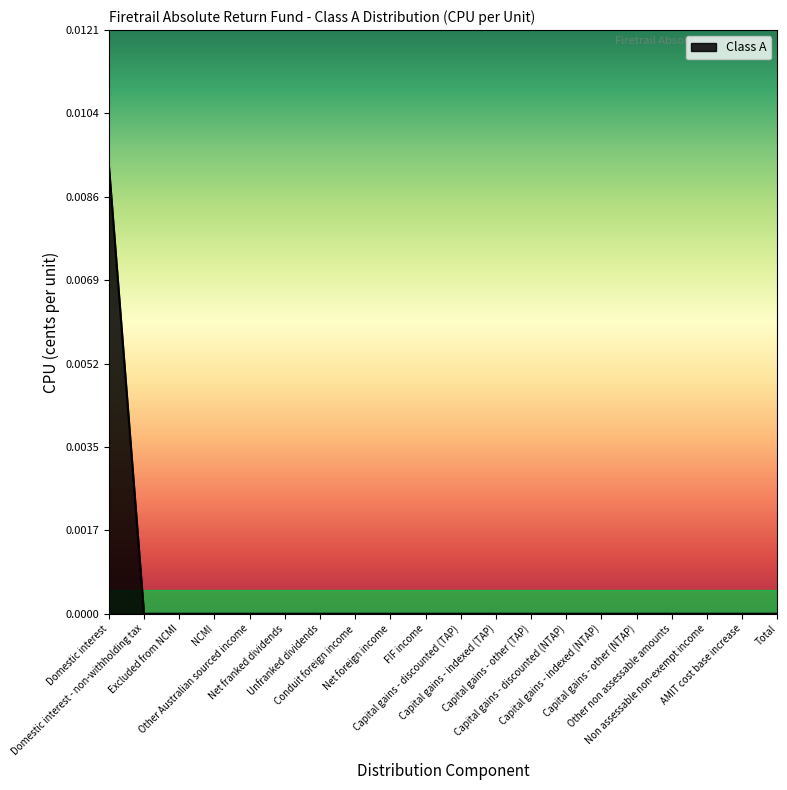

Is this an area chart (filled region under the line)?

Yes